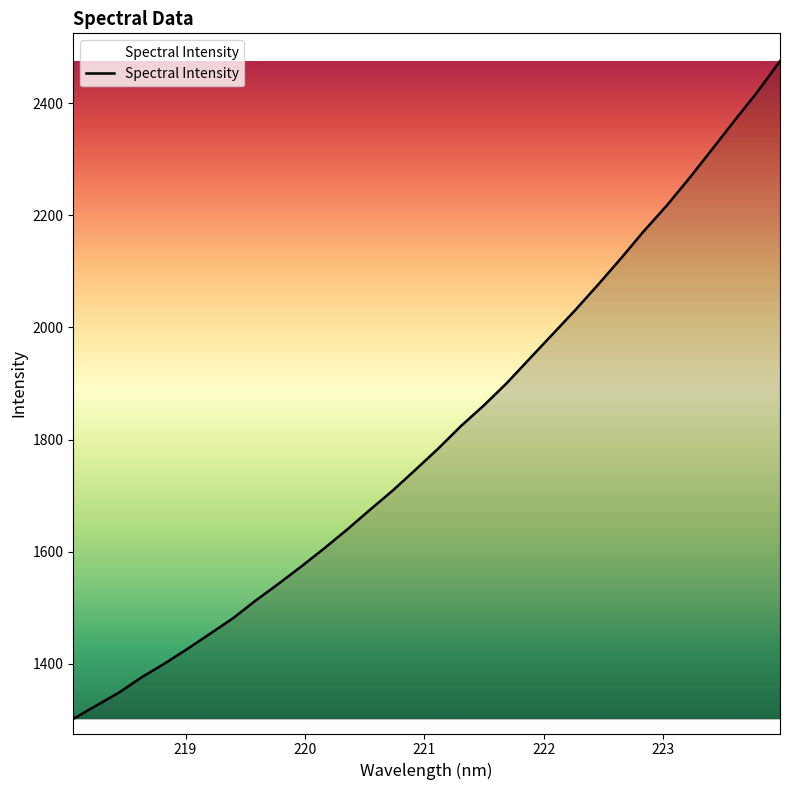

What is the difference between the maximum and minimum values?

1173.1